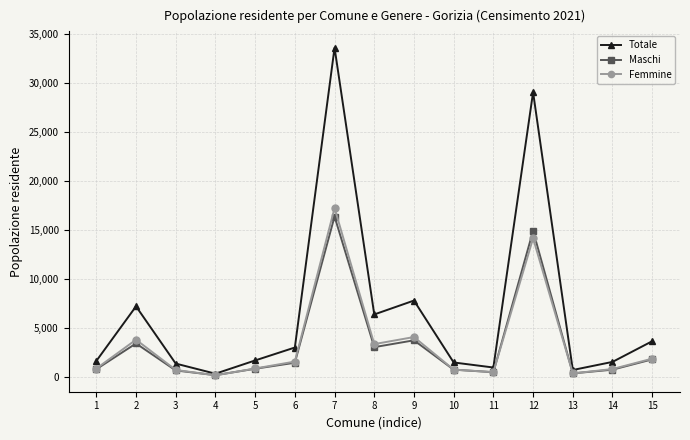

Is the value of Totale at 6 greater than the value of Femmine at 5?

Yes